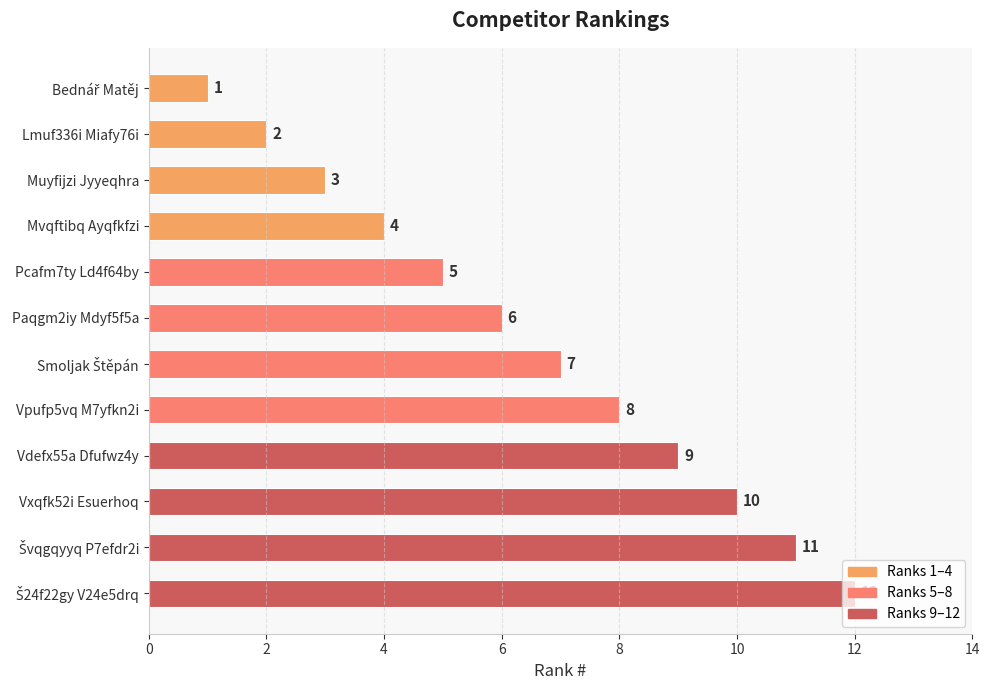

What is the label of the 7th bar from the bottom?

Paqgm2iy Mdyf5f5a